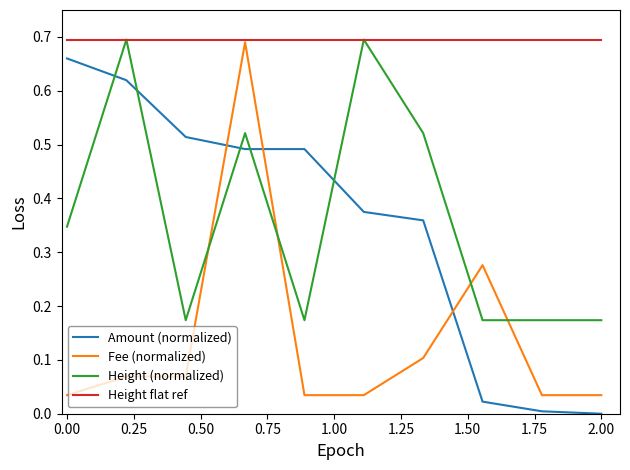

What are all the series names shown in the legend?

Amount (normalized), Fee (normalized), Height (normalized), Height flat ref